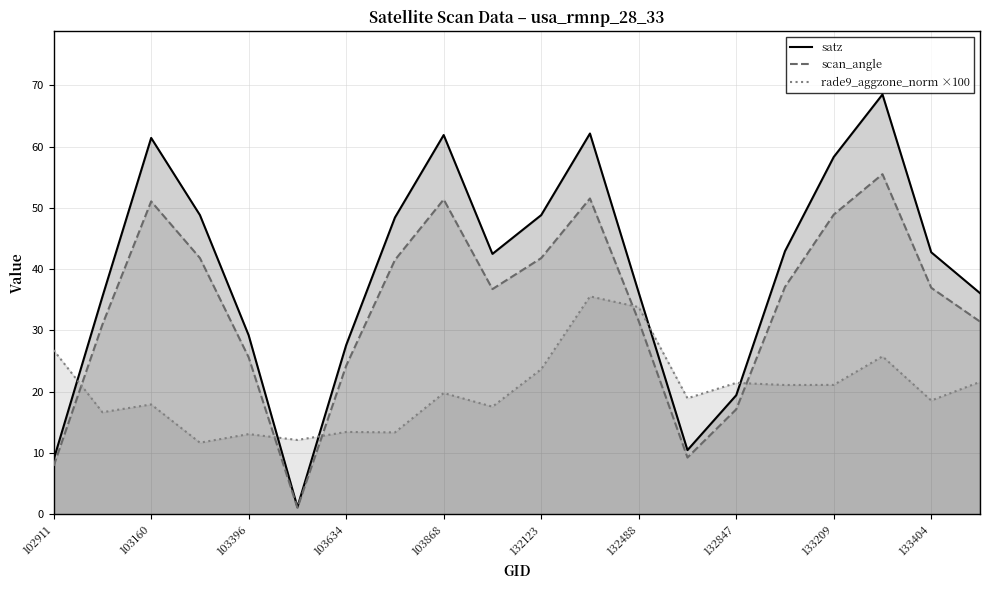

True or false: satz has more than 0 interior local peaks.

True